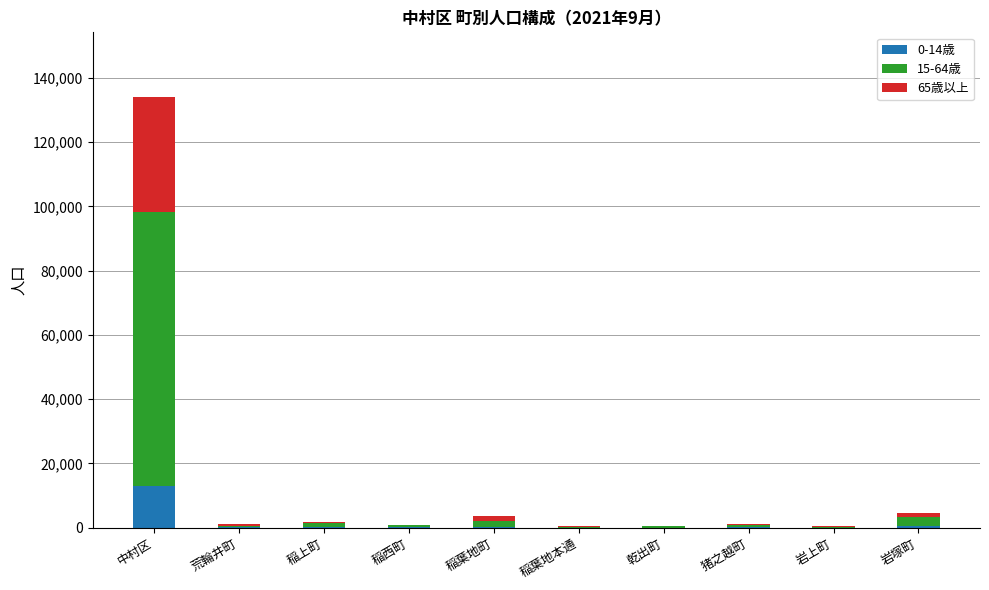

At which category is the sum across all series the highest?

中村区